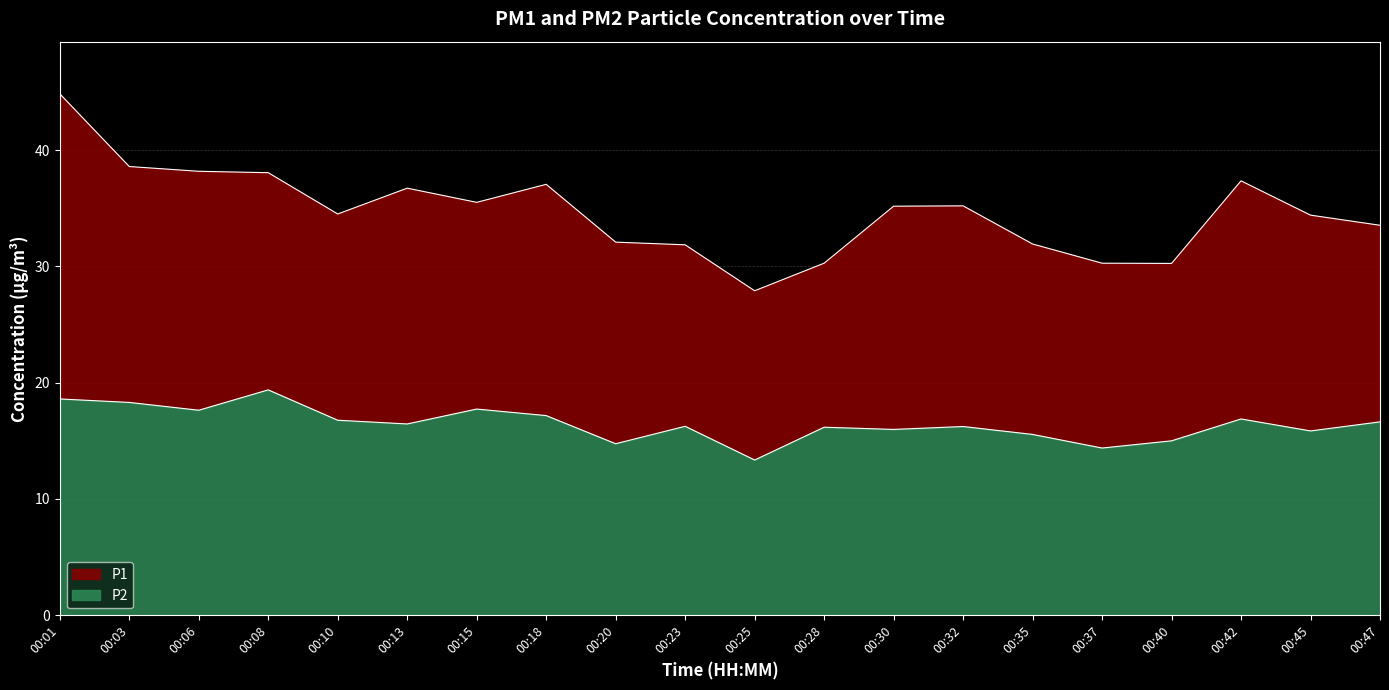

What is the average value of the P2 series?

16.5